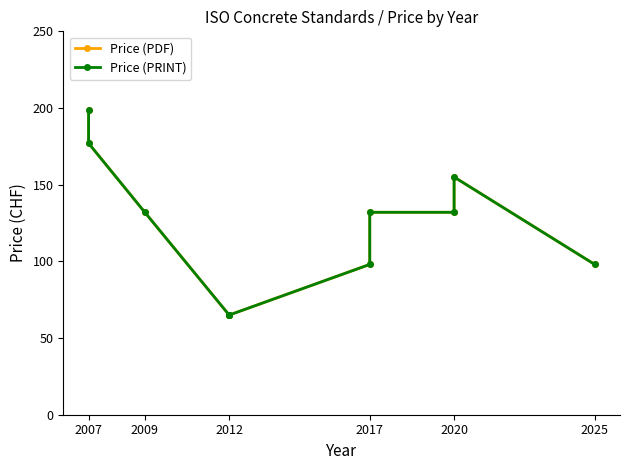

Does the chart have visible grid lines?

No